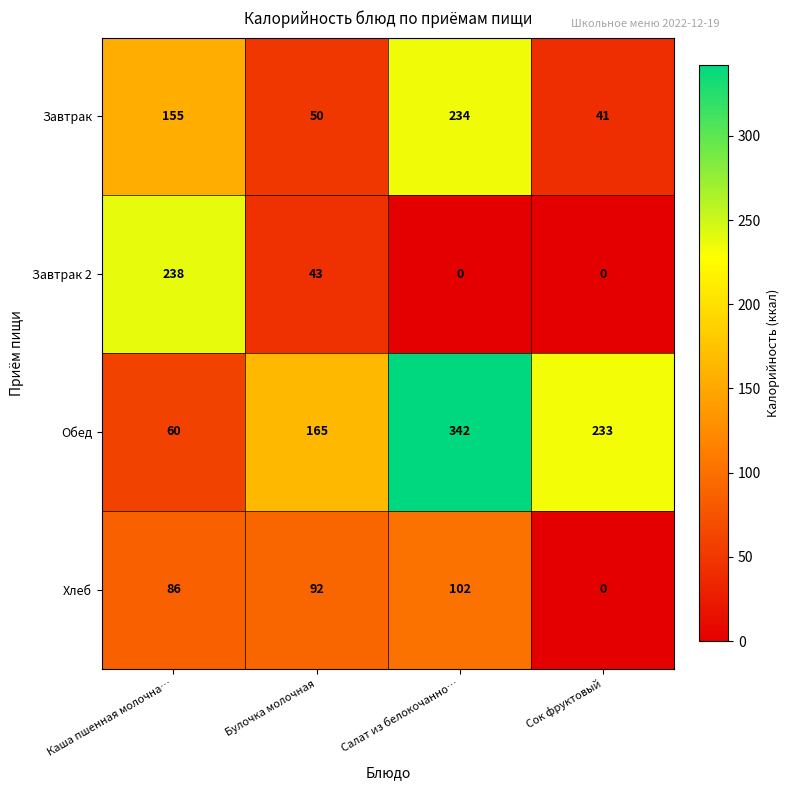

Is it true that Завтрак equals 234 at Салат из белокочанно…?

True